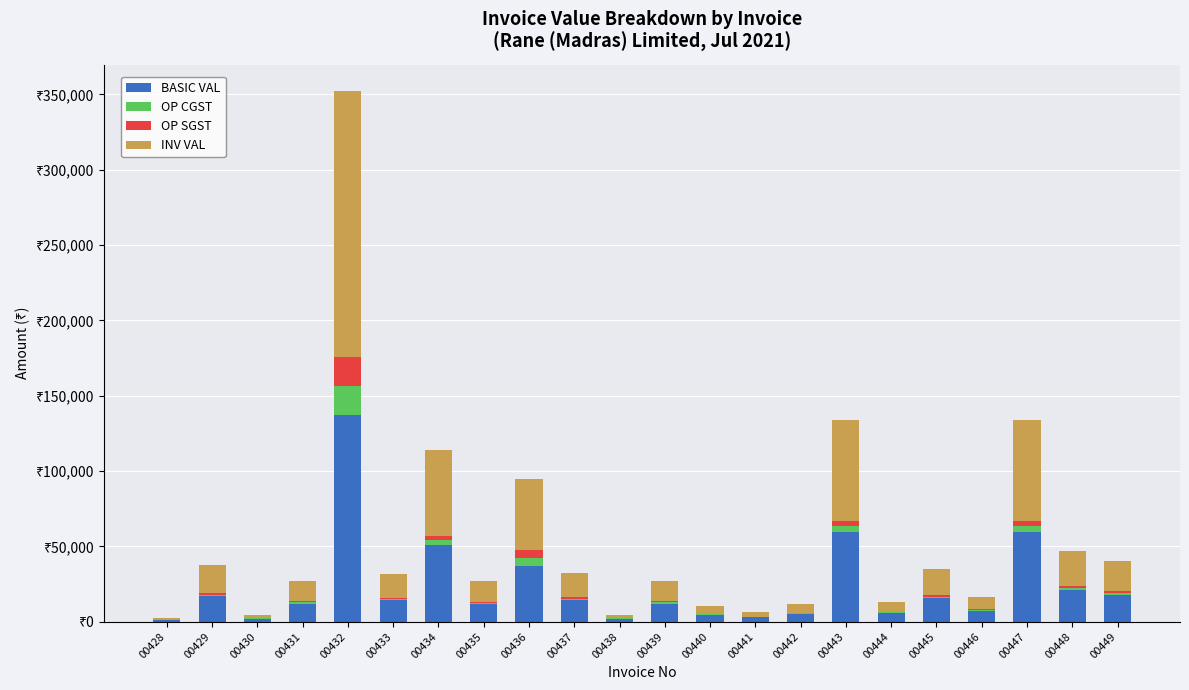

Is it true that OP SGST equals 864.0 at 00437?

True